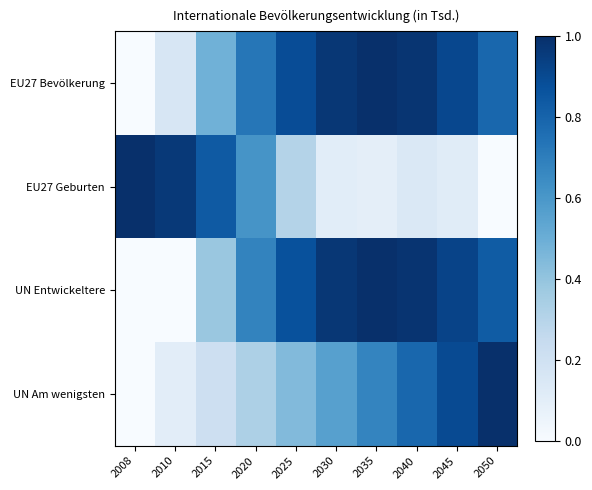

At how many categories does at least one series exceed 0?

10